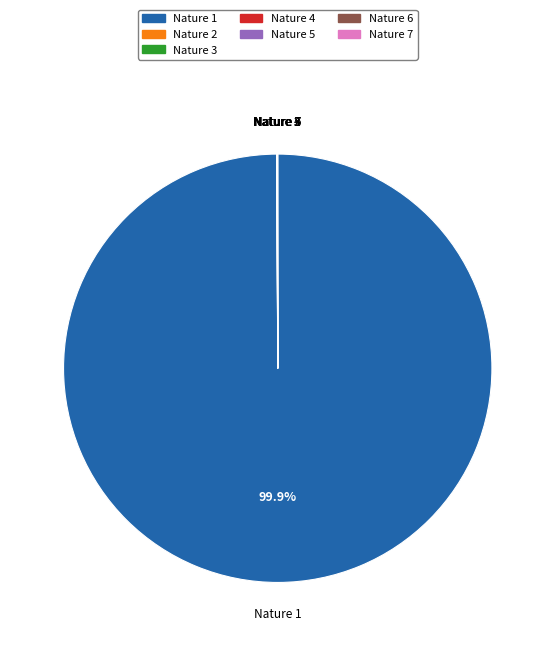

To the nearest percent, what is the difference between the largest and smallest slice percentages?

100%